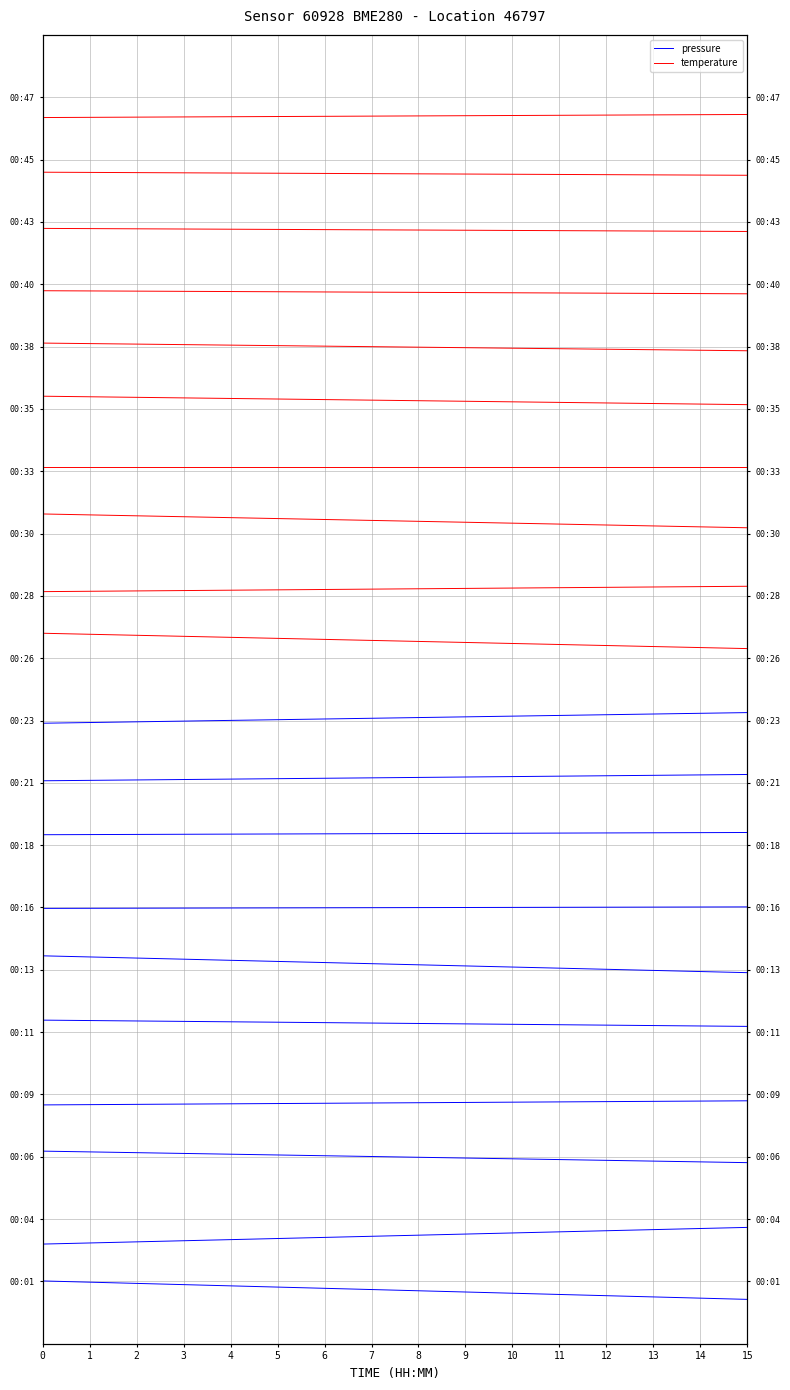

What is the value of the pressure point at the 2nd from the left?

-0.3